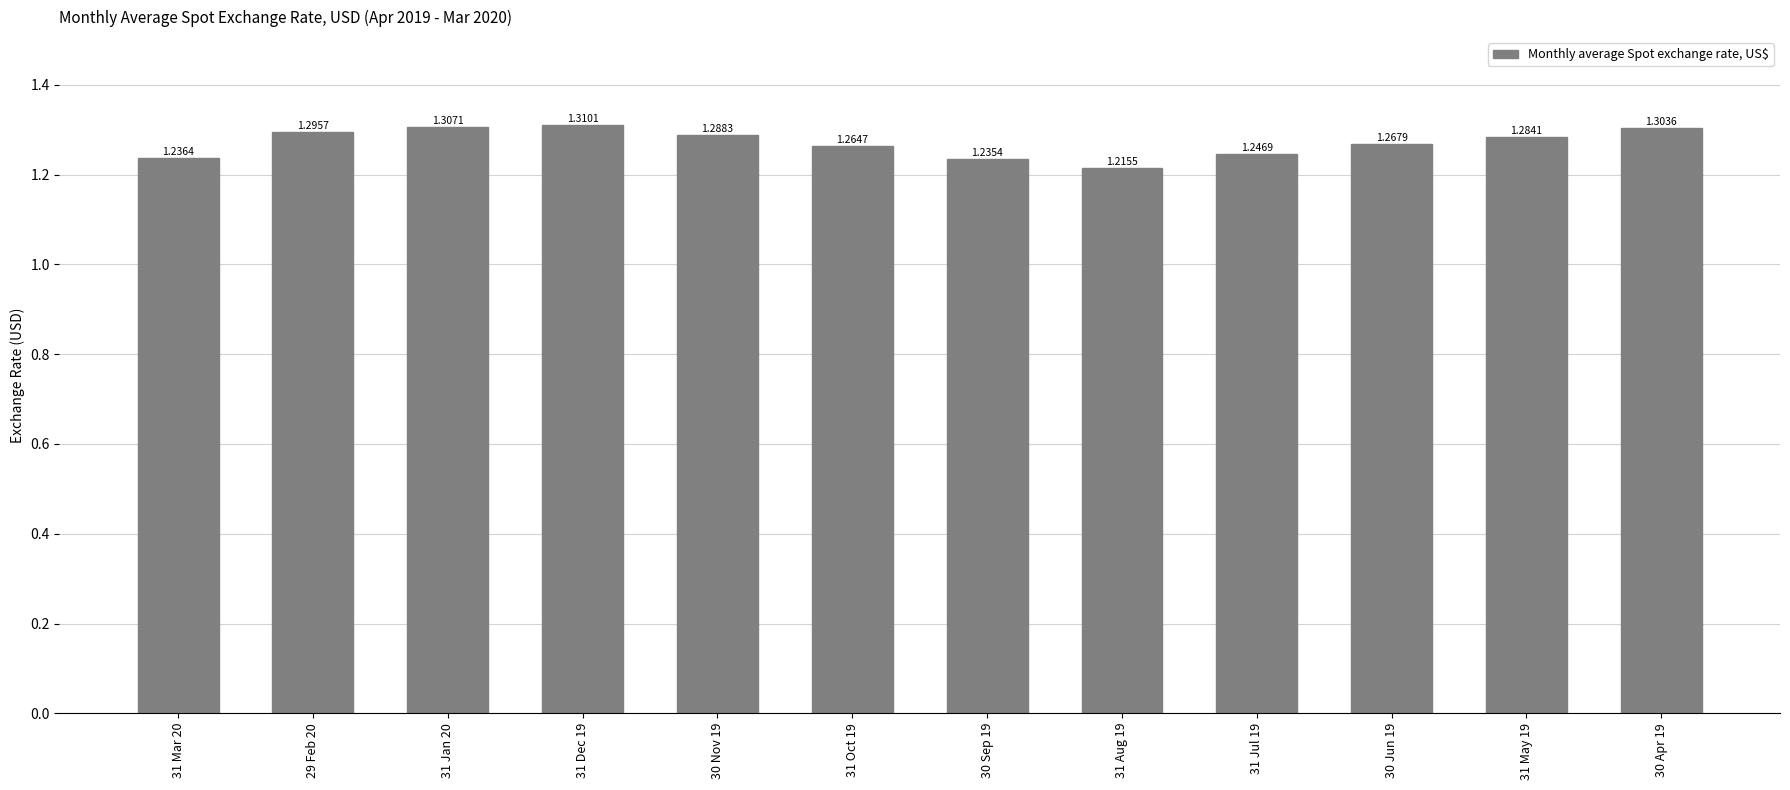

What is the sum of the values at 31 Aug 19 and 31 Jan 20?

2.5